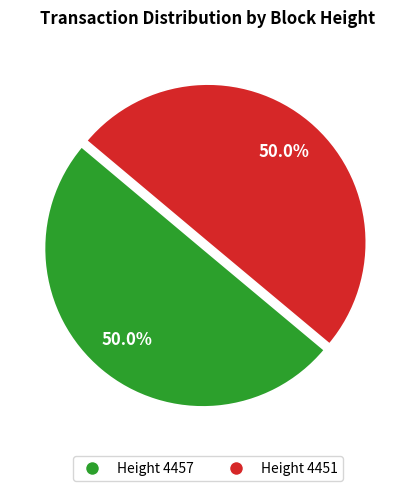

Which category has the biggest portion of the pie?

4457